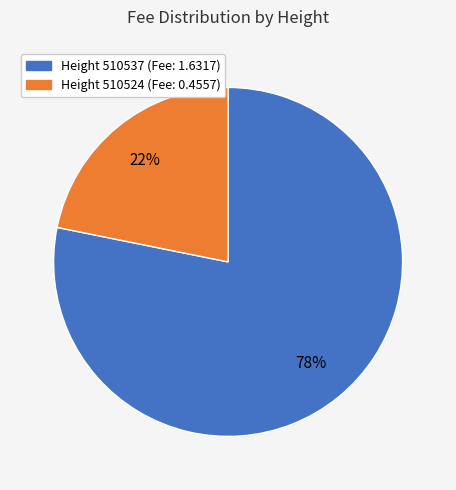

Combined, do Height 510537 (Fee: 1.6317) and Height 510524 (Fee: 0.4557) account for over 50%?

Yes